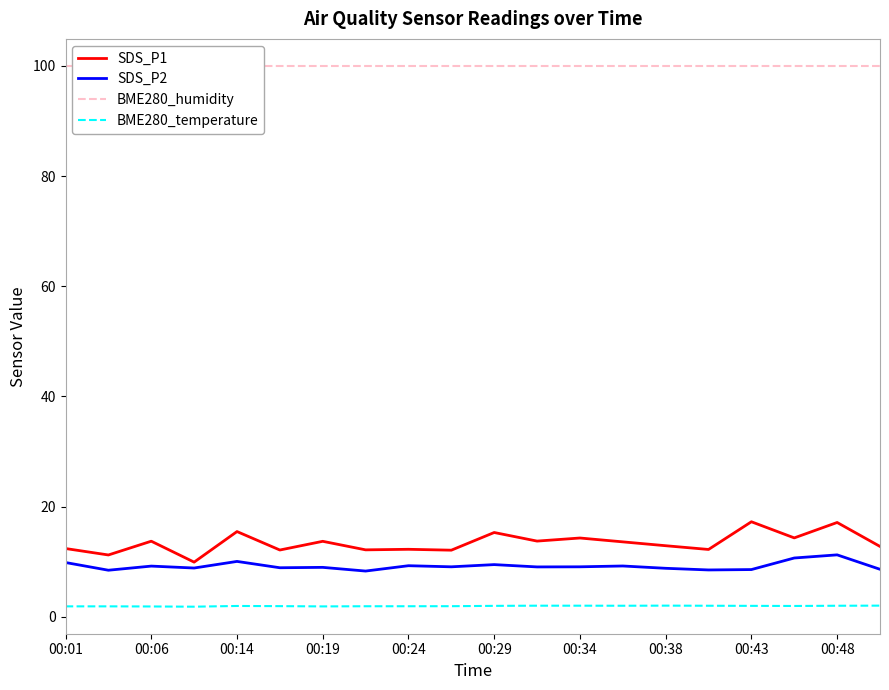

How many series are shown in this chart?

4